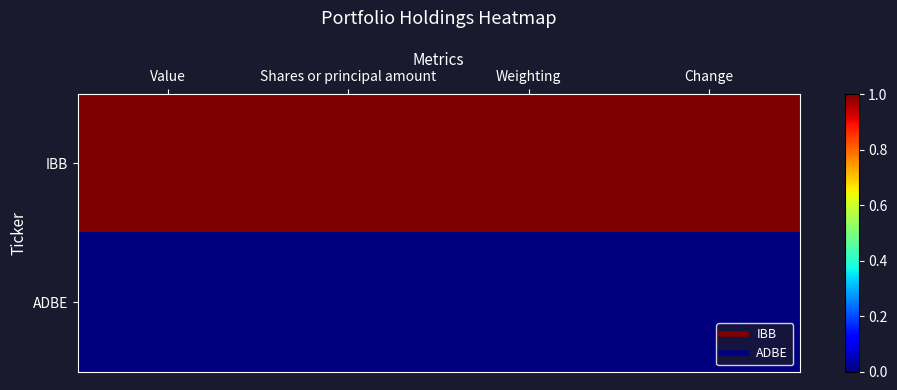

What is the spread (max minus min) of values at Shares or principal amount?

1